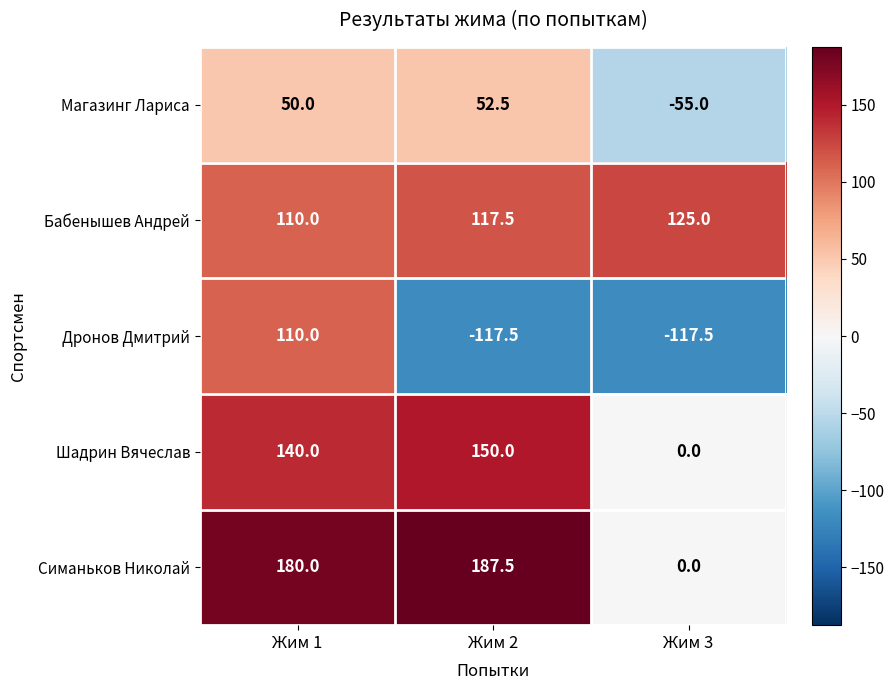

The value of Шадрин Вячеслав at Жим 1 is 140.0. True or false?

True